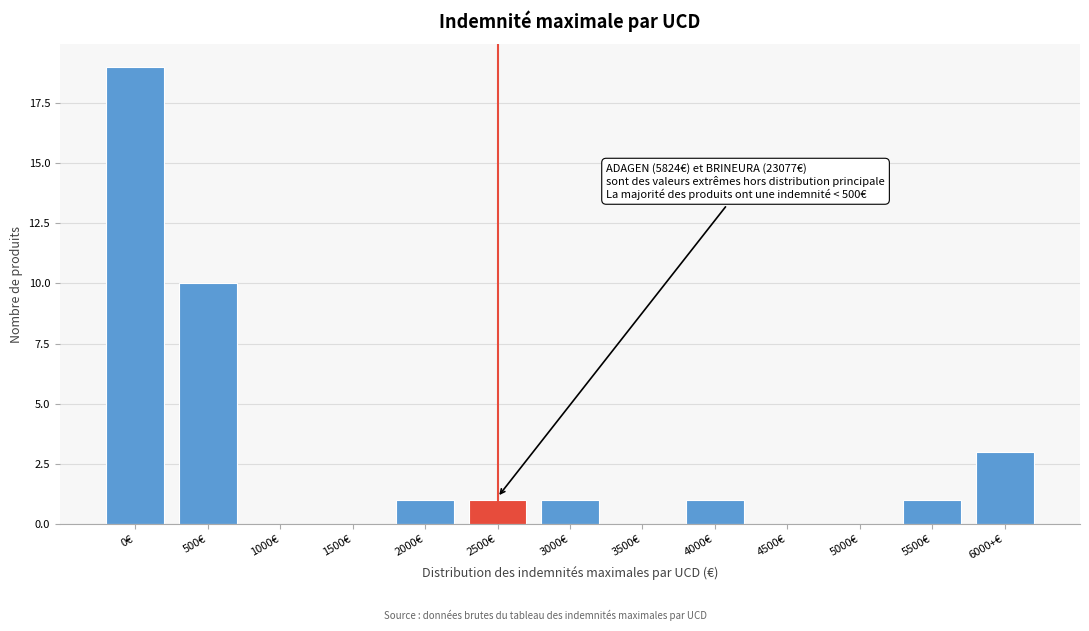

Reading left to right, transcribe all the data shown in this chart.

0€=19	500€=10	1000€=0	1500€=0	2000€=1	2500€=1	3000€=1	3500€=0	4000€=1	4500€=0	5000€=0	5500€=1	6000+€=3